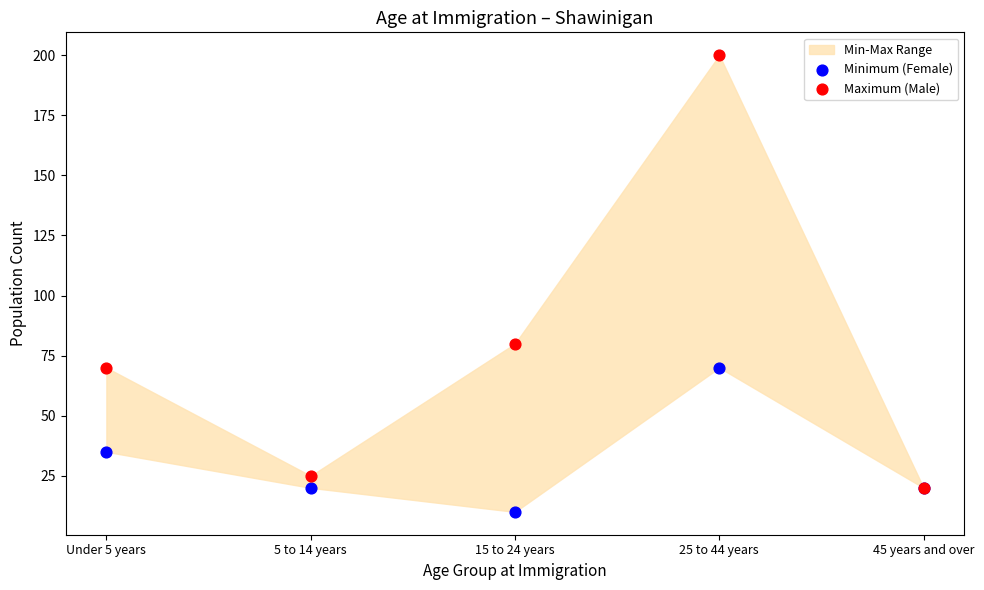

In the Maximum (Male) series, what Y value is closest to 110?

80